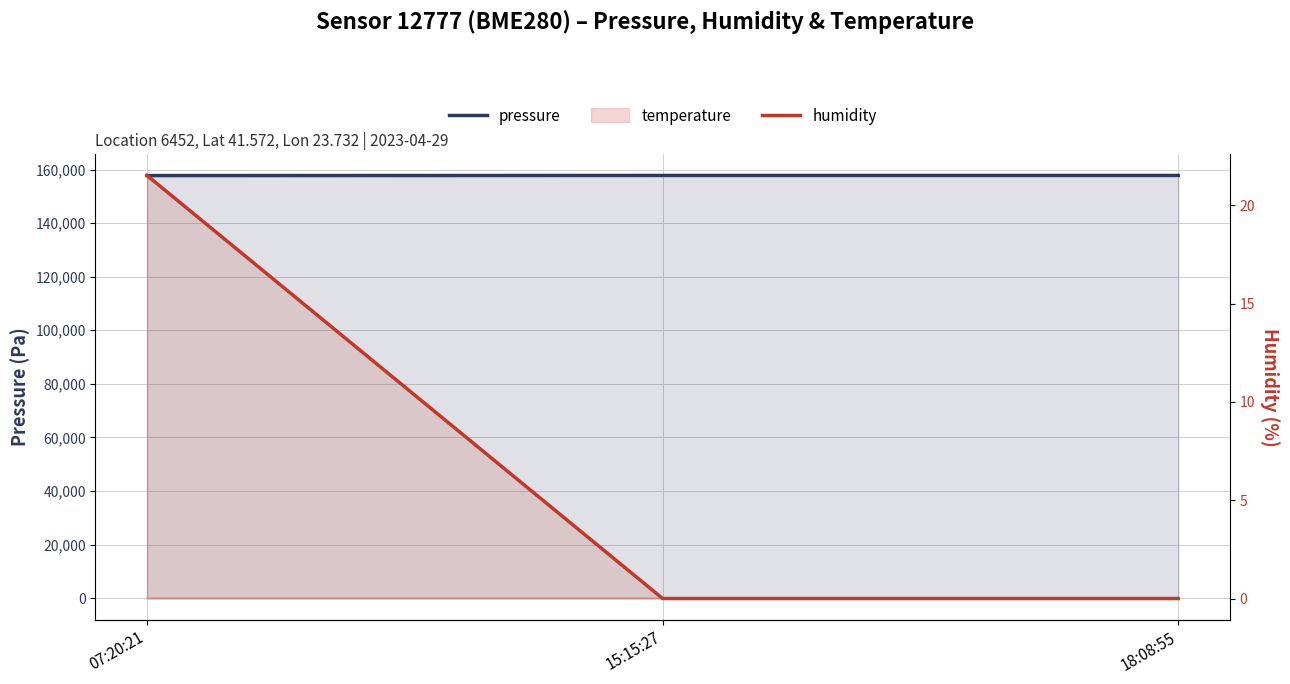

True or false: pressure has a value of 157804.6 at 15:15:27.

True